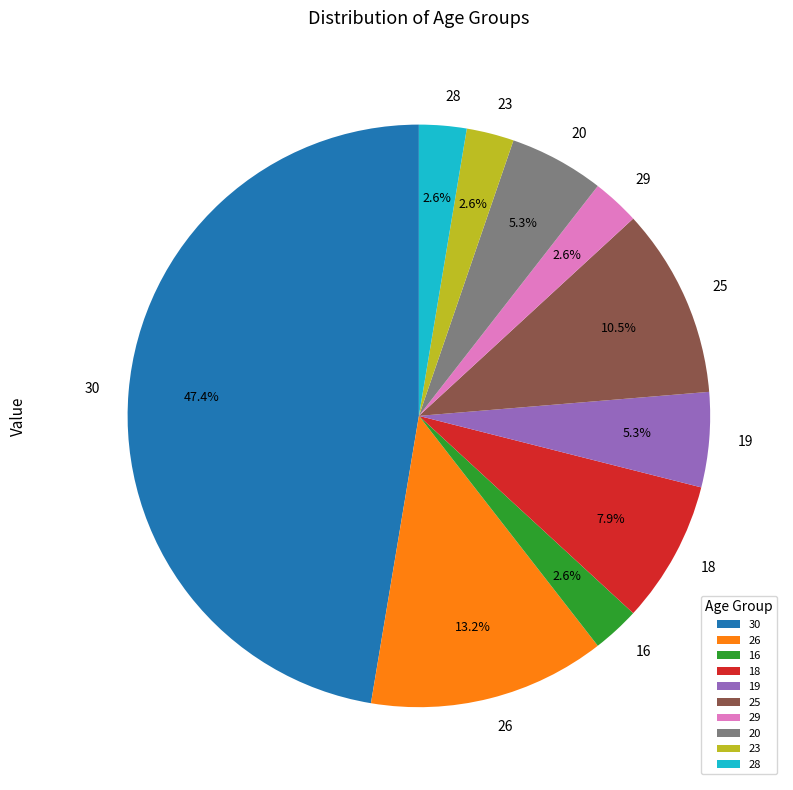

Does any single category account for the majority?

No